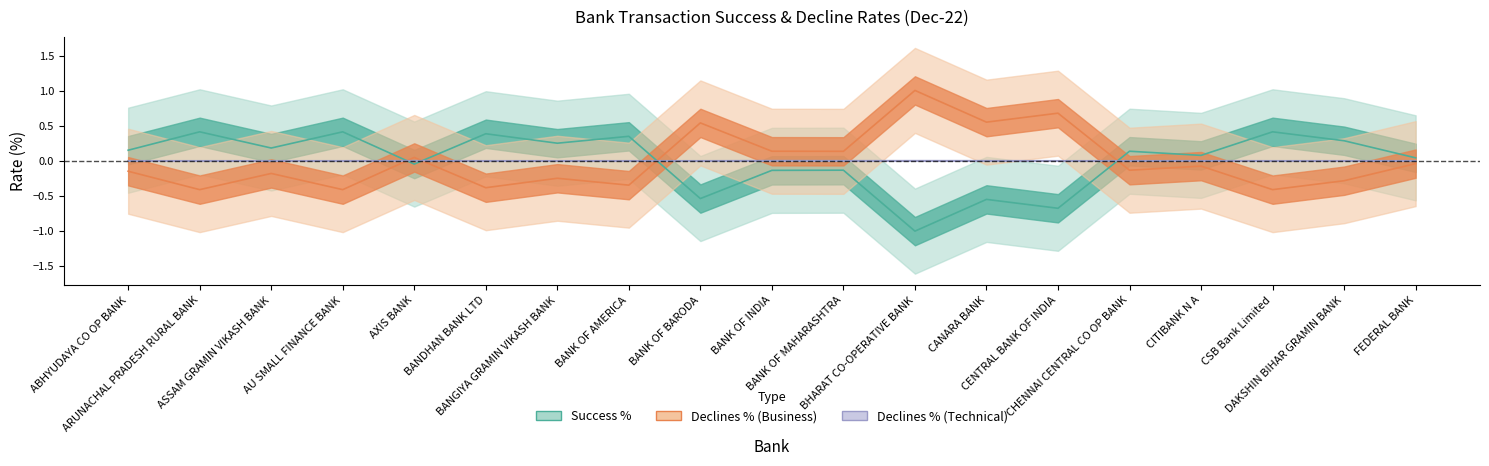

Where do Declines % (Business) and Declines % (Technical) first cross each other?

AU SMALL FINANCE BANK and AXIS BANK